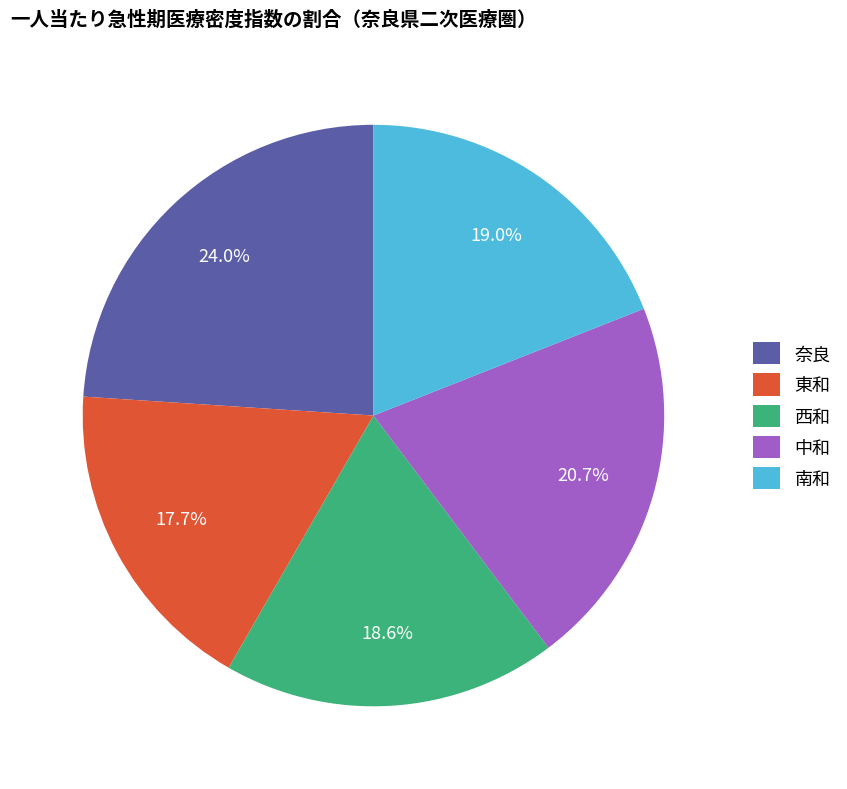

Which slice is the smallest?

東和